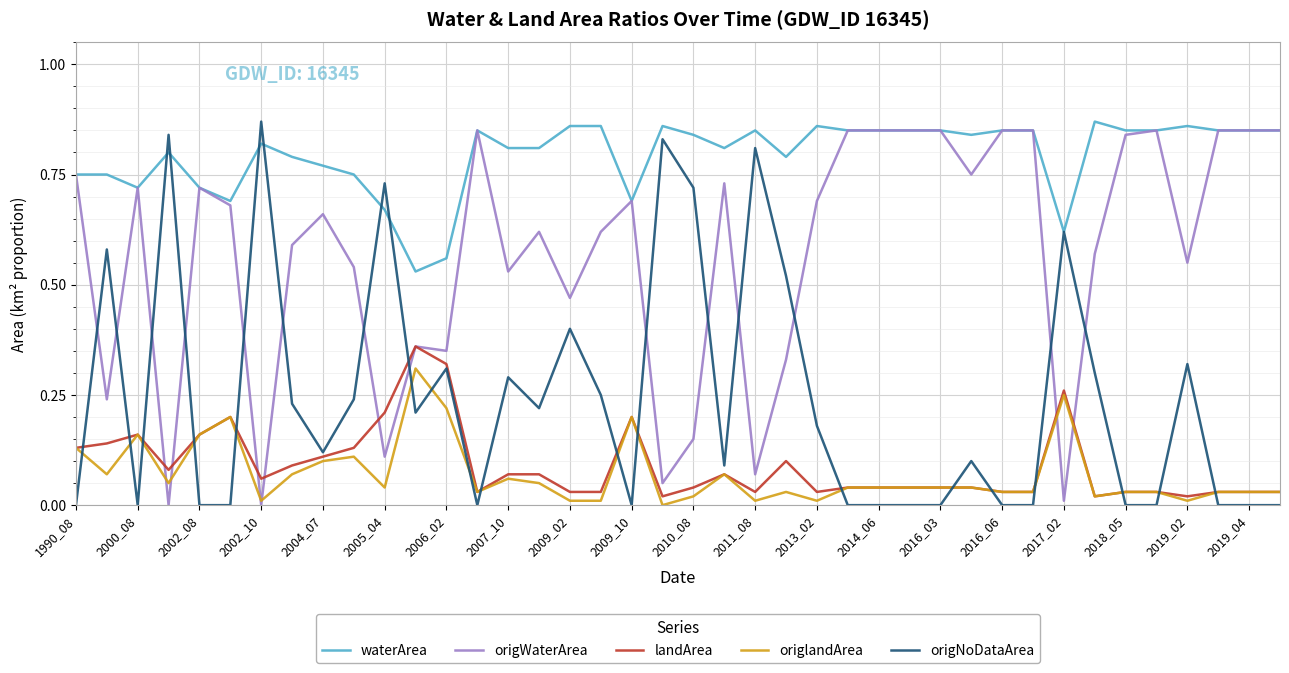

After their last crossing, which series has the higher values: origNoDataArea or landArea?

landArea